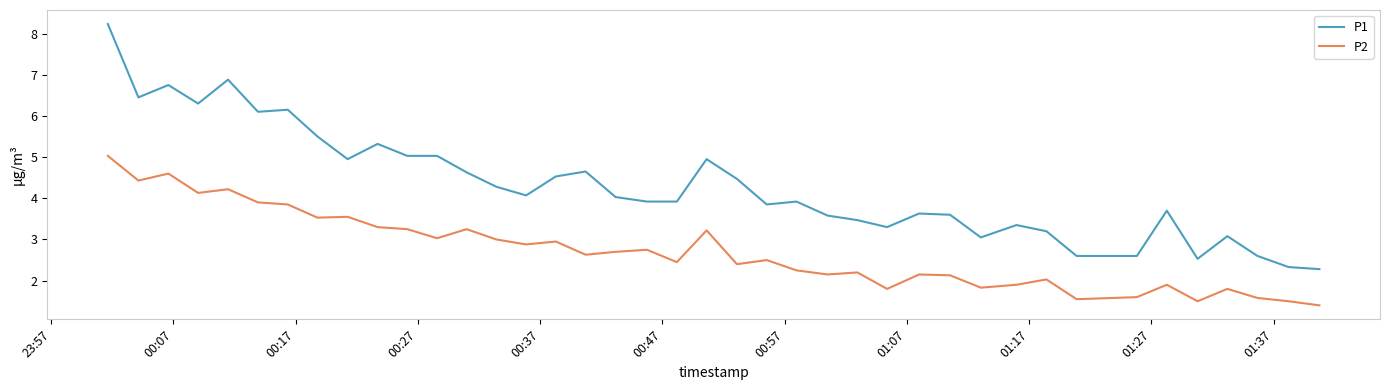

What is the difference between the maximum and second lowest values in the P1 series?

5.9